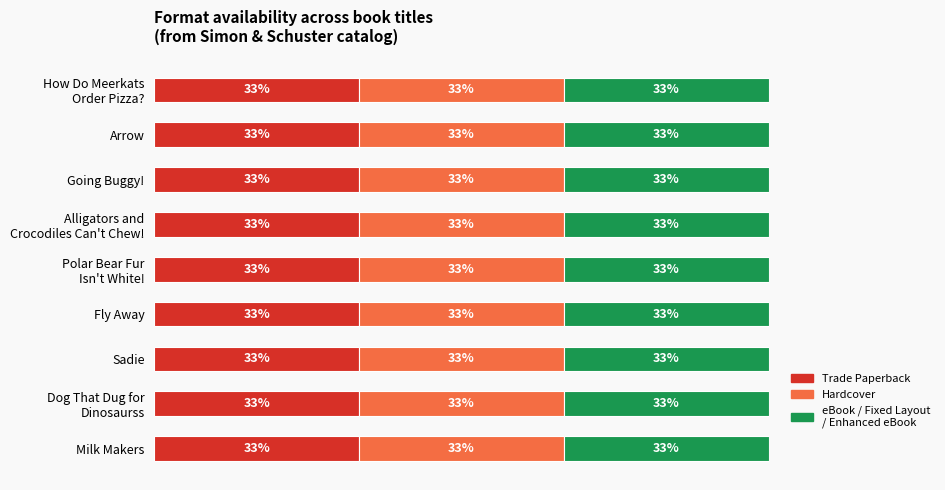

At Sadie, list the series in order from largest to smallest.

Trade Paperback, Hardcover, eBook / Fixed Layout eBook / Enhanced eBook